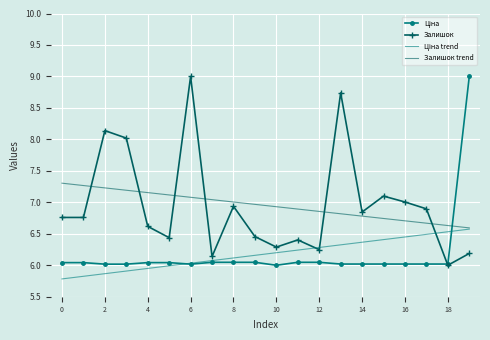

What is the minimum value shown in the chart?

5.8